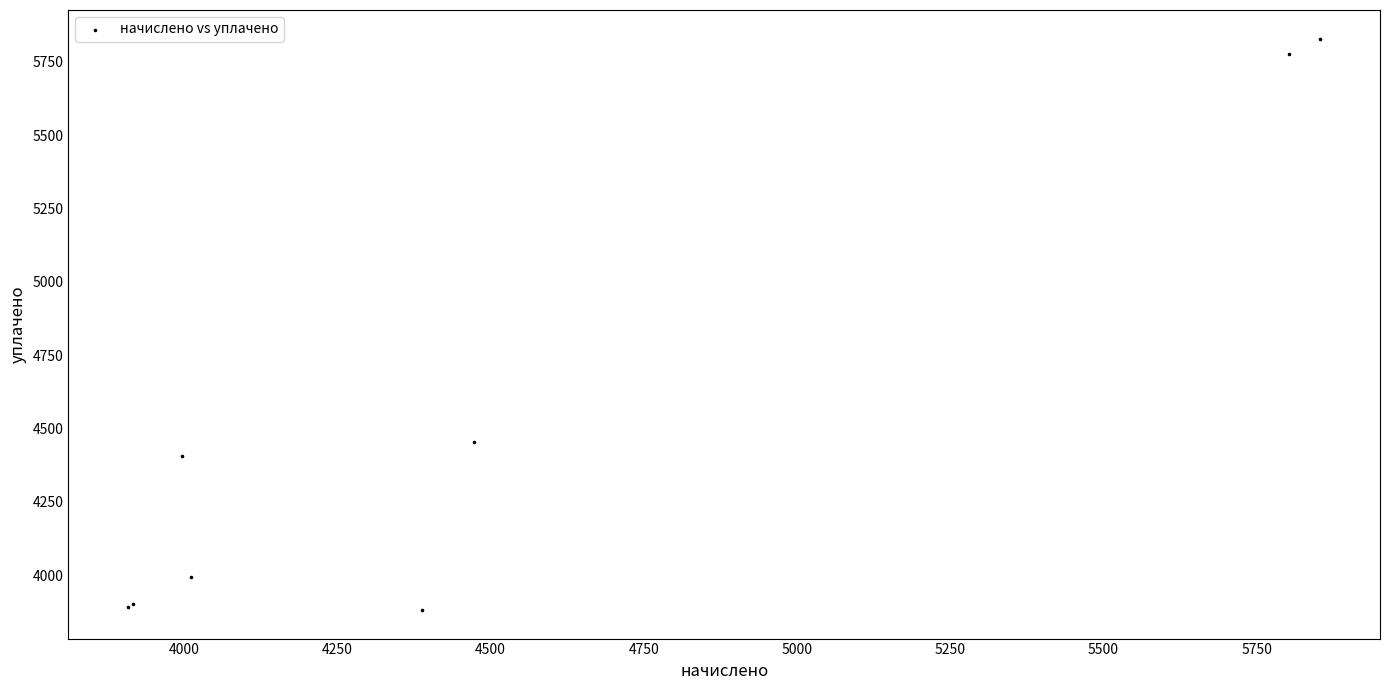

What Y value in the scatter plot is closest to 4855?

4454.3